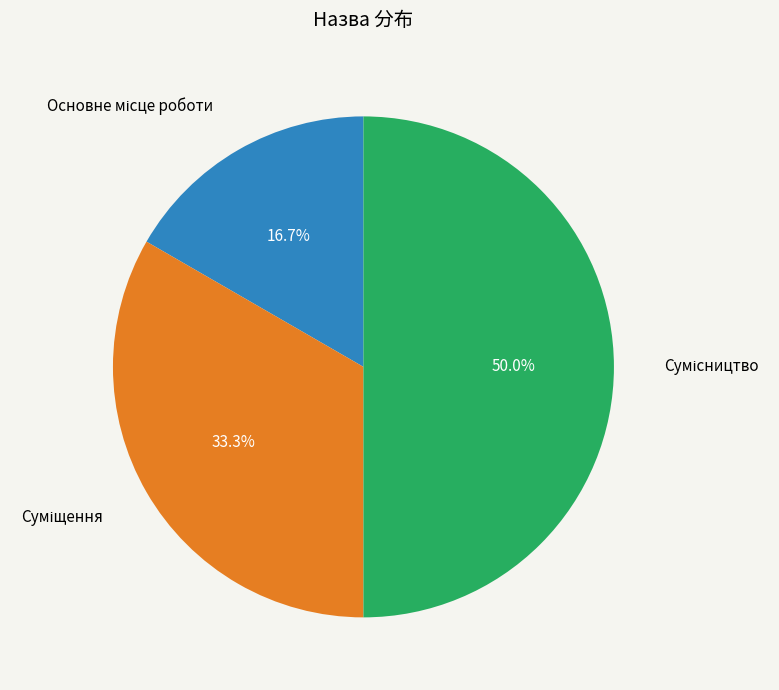

What is the ratio of the value at Основне місце роботи to the value at Сумісництво?

0.3